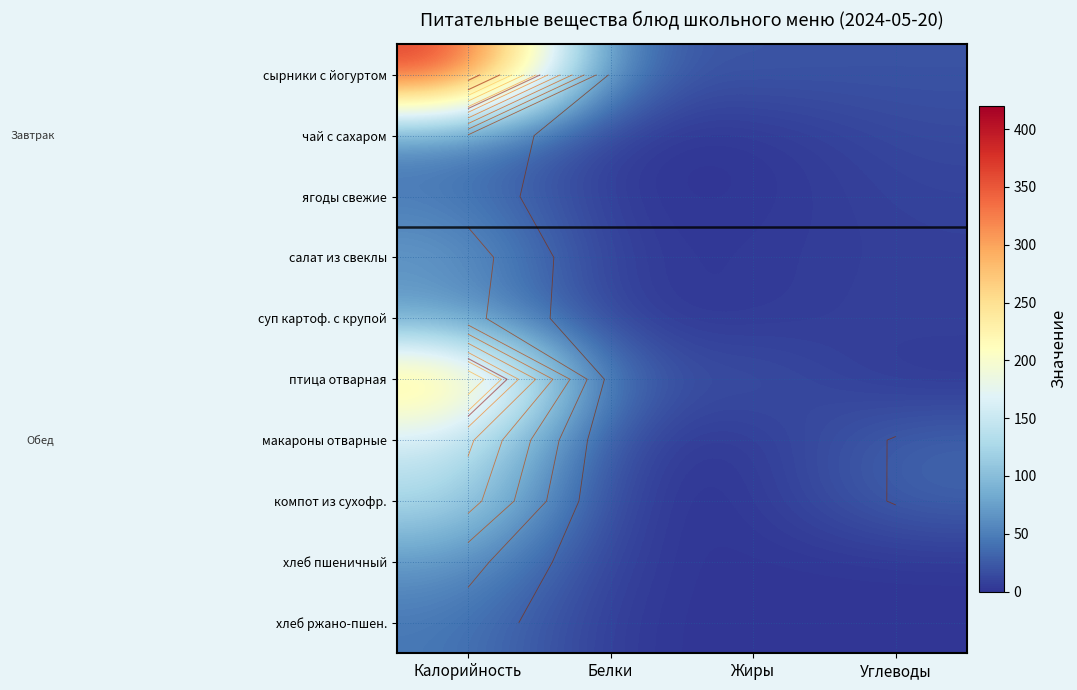

At how many categories does at least one series exceed 45?

1